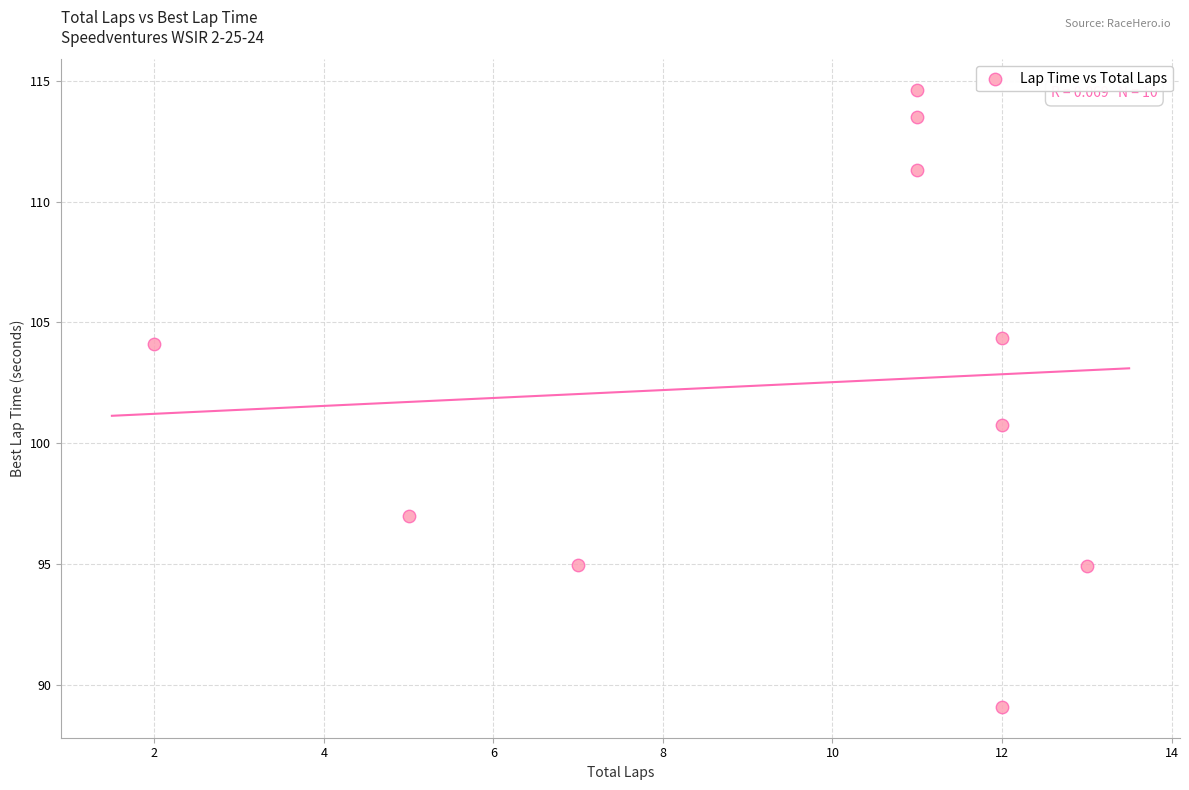

What is the average Y value?

102.5